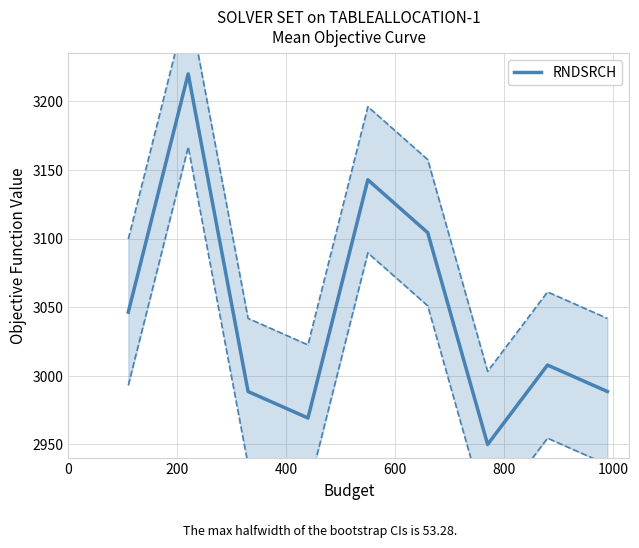

True or false: the data has more than 1 interior local peaks.

True